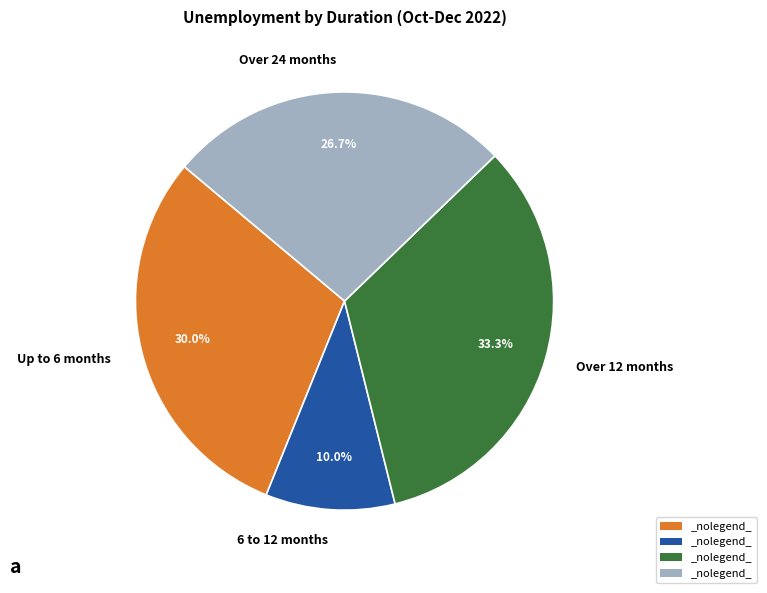

Does any single category account for the majority?

No